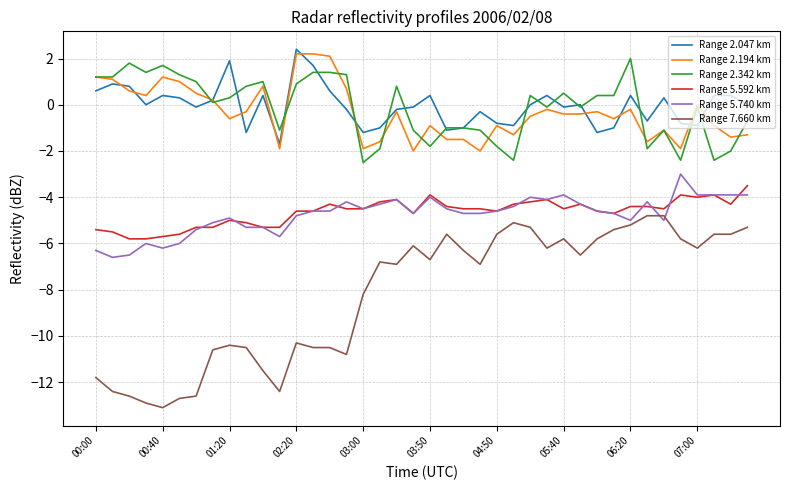

What is the difference between the maximum and minimum values in the Range 7.660 km series?

8.3